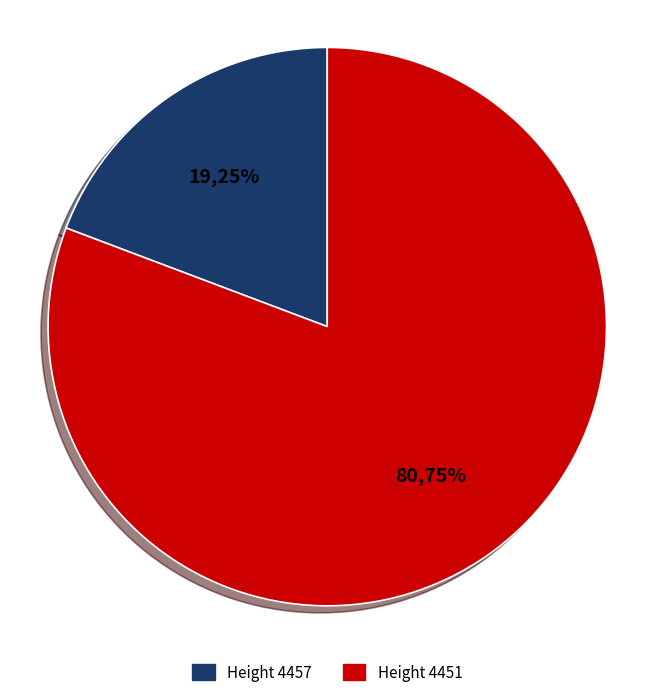

How much of the chart is everything except 4457?

80.7%